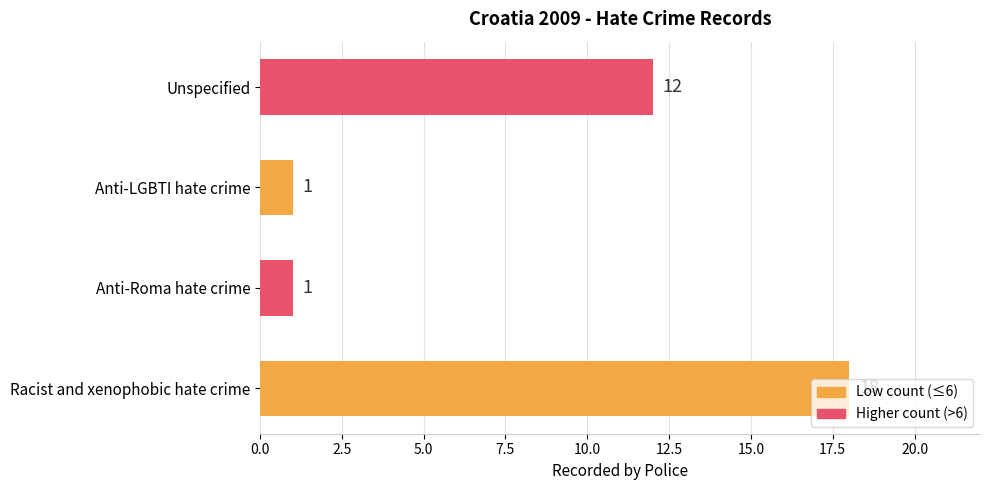

What is the difference between the maximum and minimum values?

17